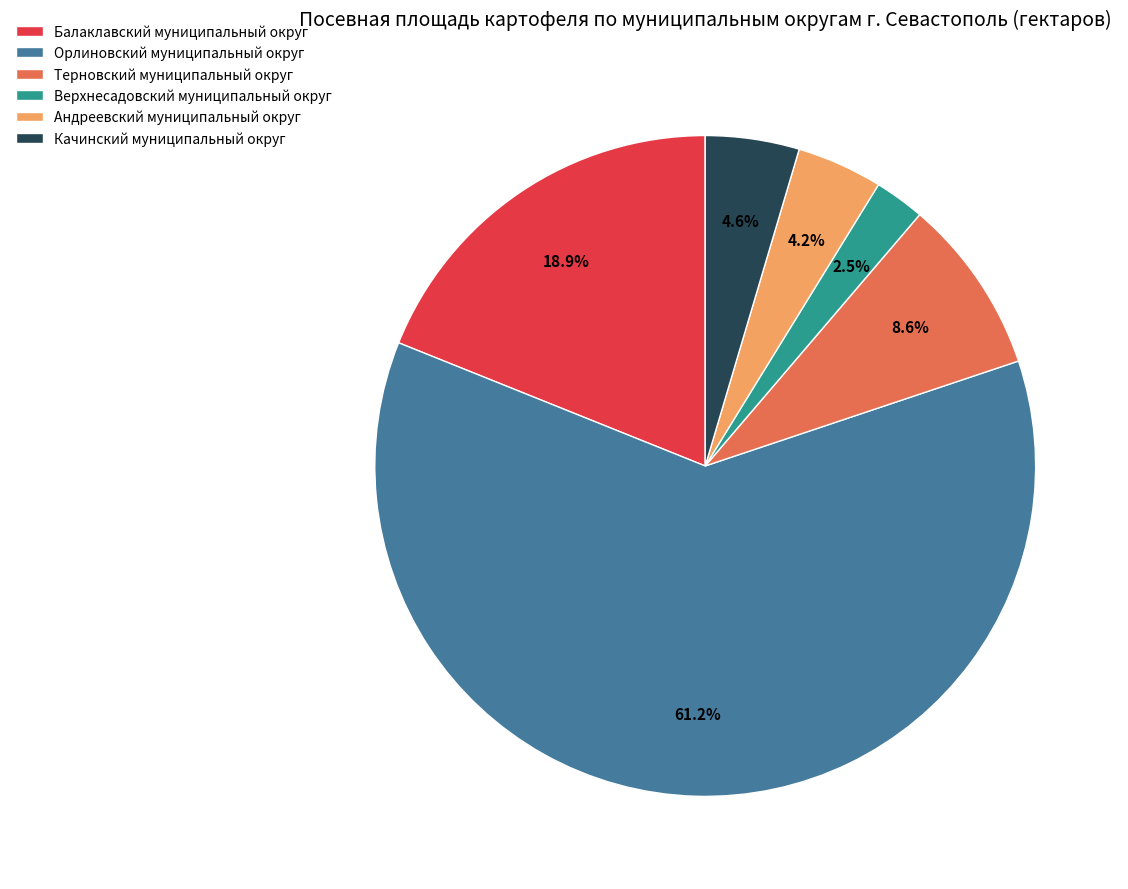

Which slice is the largest?

Орлиновский муниципальный округ